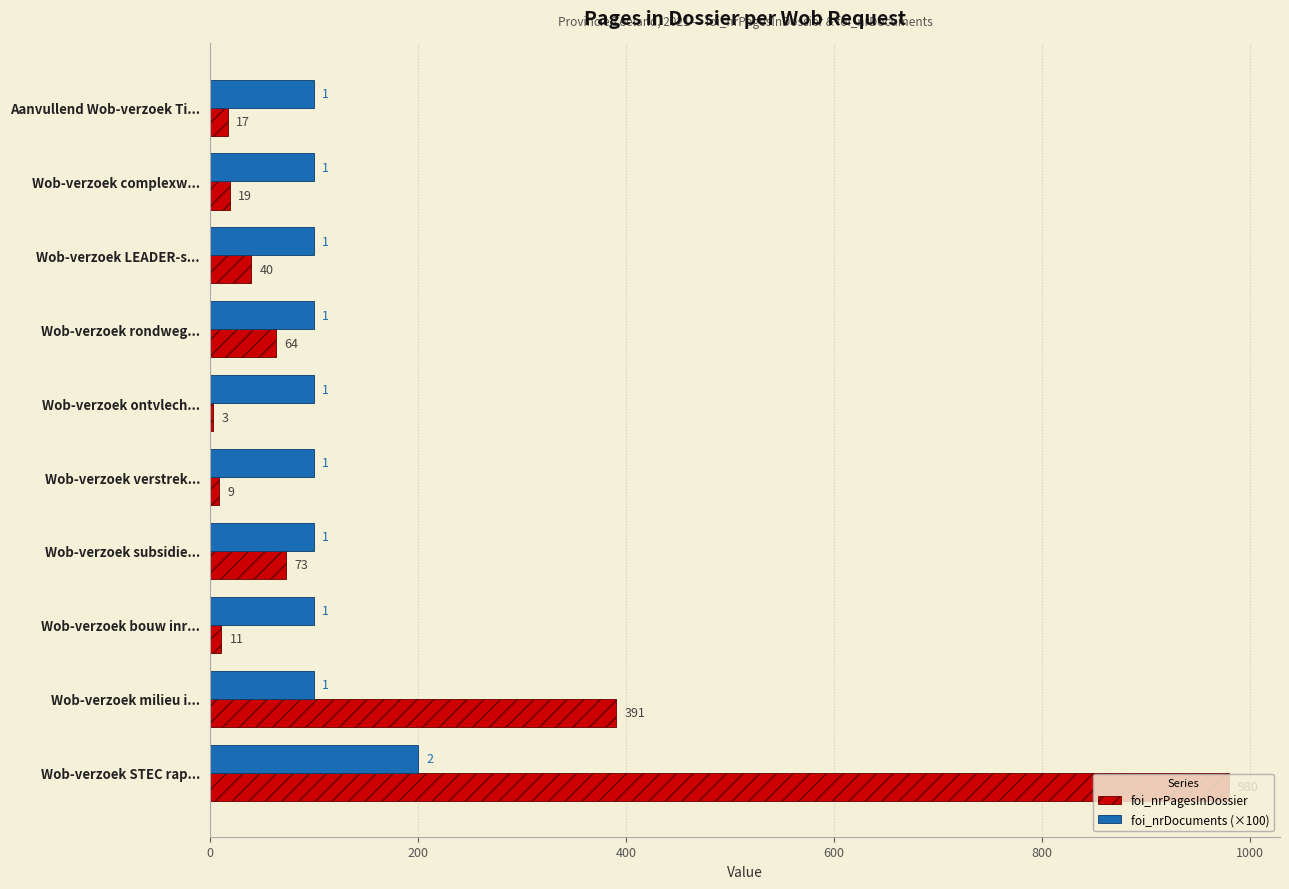

What value does the foi_nrDocuments (×100) series have at Aanvullend Wob-verzoek Ti...?

100